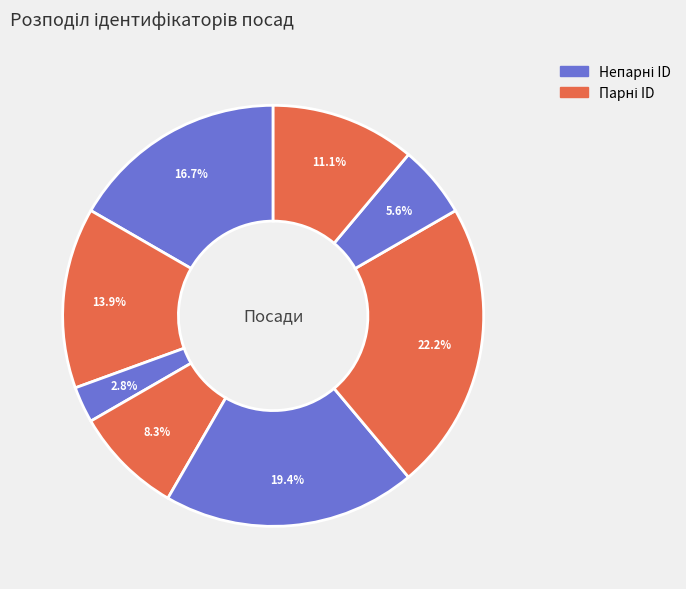

How many segments does this pie chart have?

8